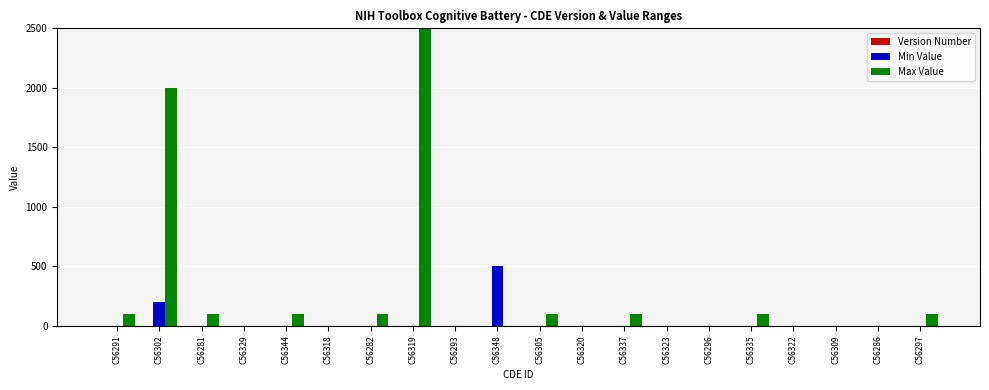

Is it true that Max Value equals 0 at C56348?

True